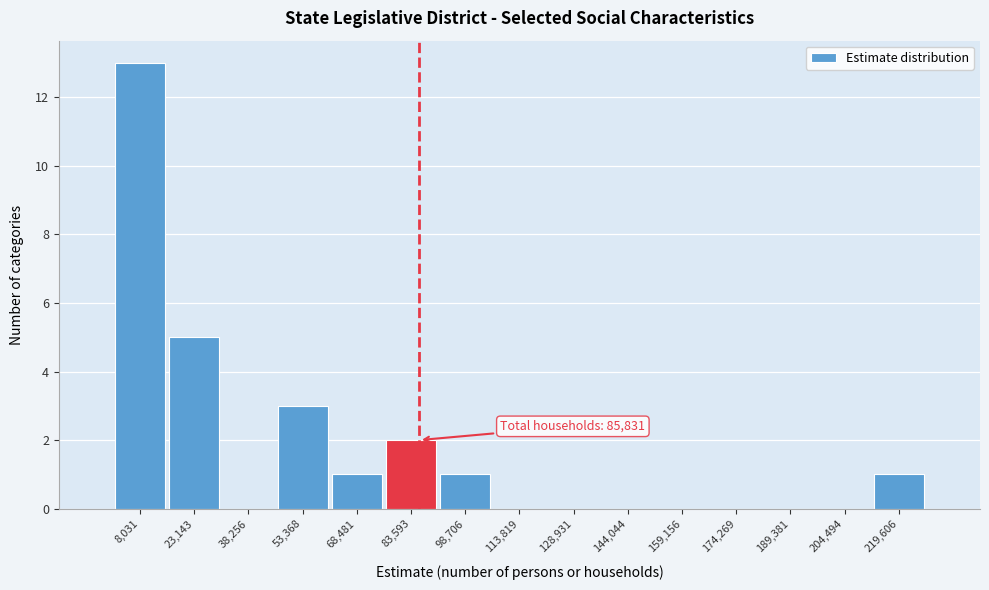

Over which range of the x-axis is the bar tallest?

0 to 16000